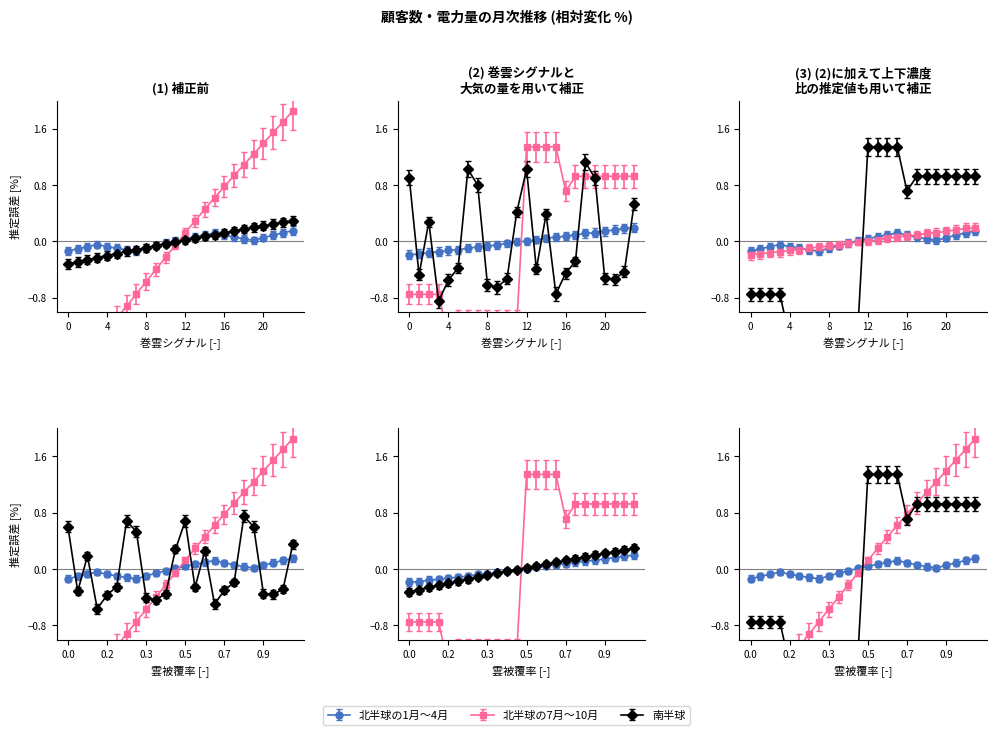

What is the difference between the highest and lowest values at 2025-05?

1.3